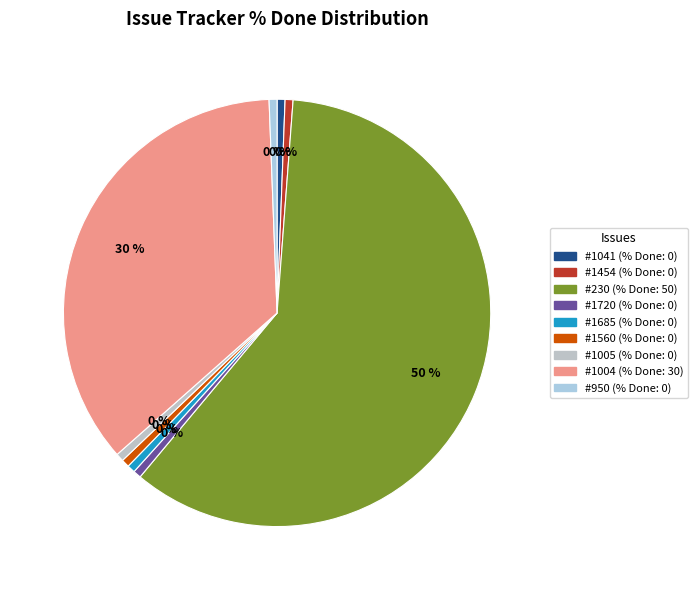

How many segments does this pie chart have?

9